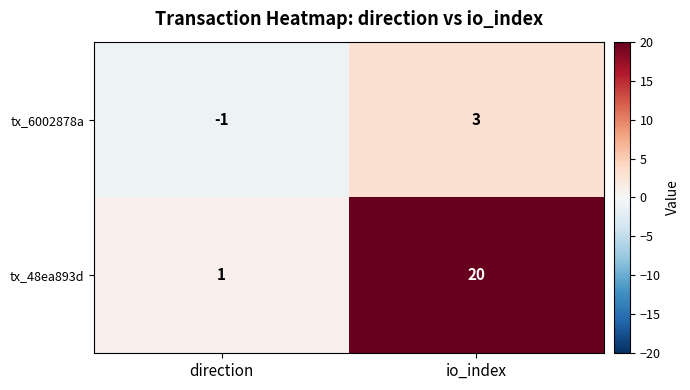

Which series changed the most between direction and io_index?

tx_48ea893d